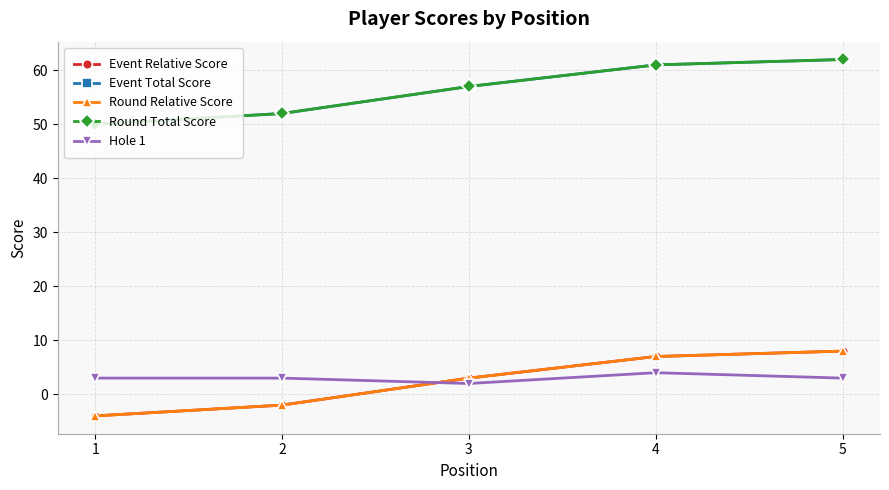

At which label does Event Relative Score reach its minimum?

1